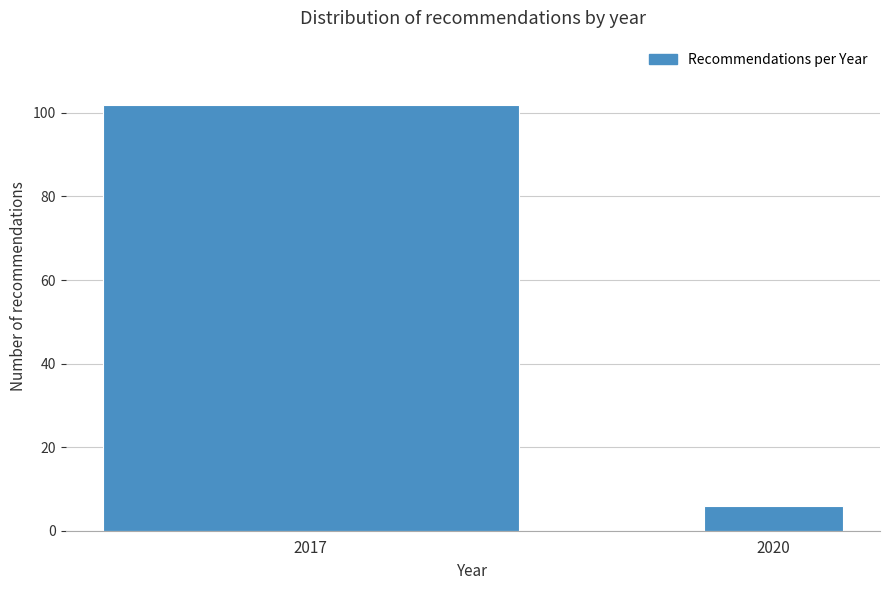

Reading right to left, what are all the values shown in this chart?

6	102